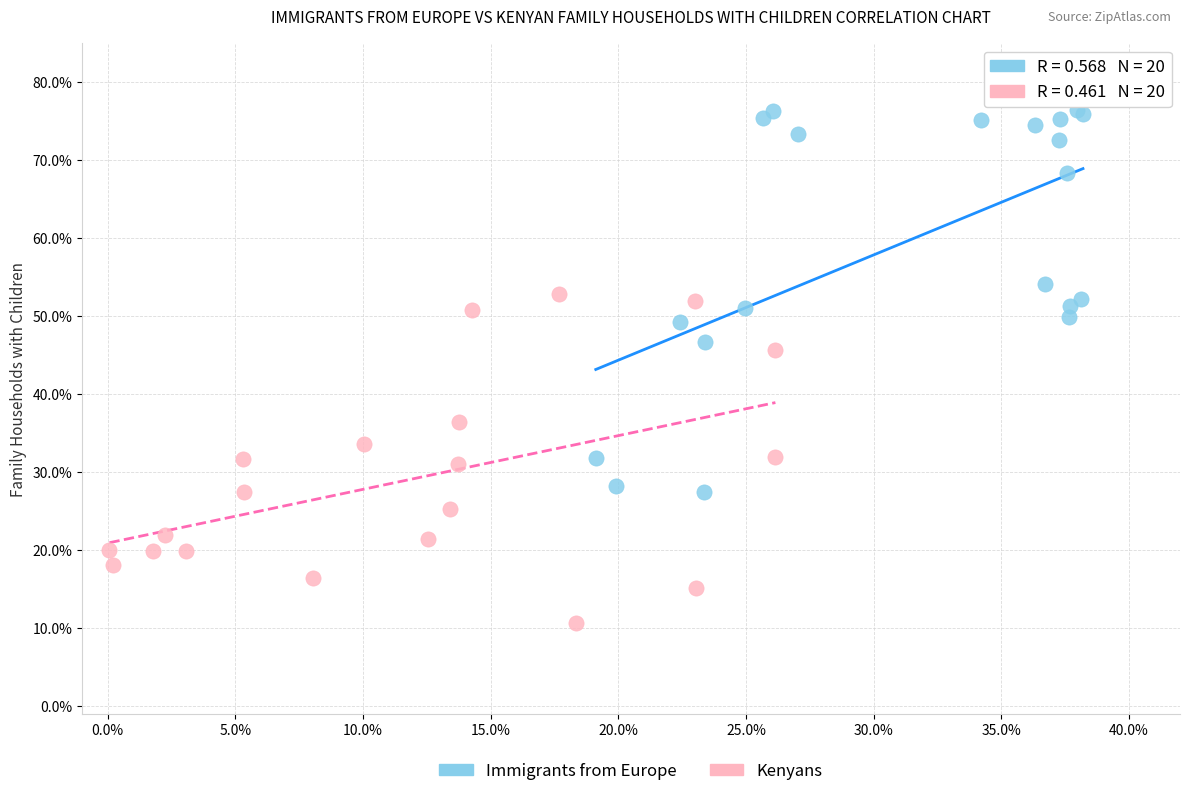

Which series reaches the minimum Y coordinate?

Kenyans